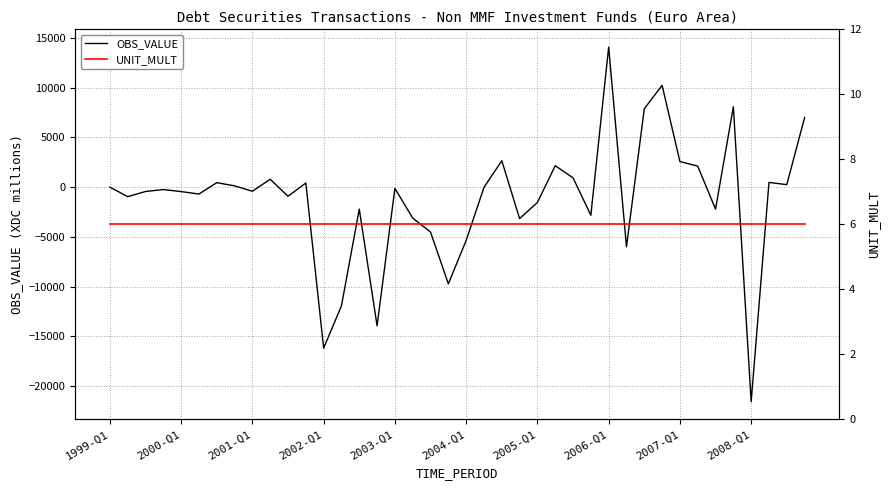

Which category has the lowest value in the OBS_VALUE series?

2008-Q1